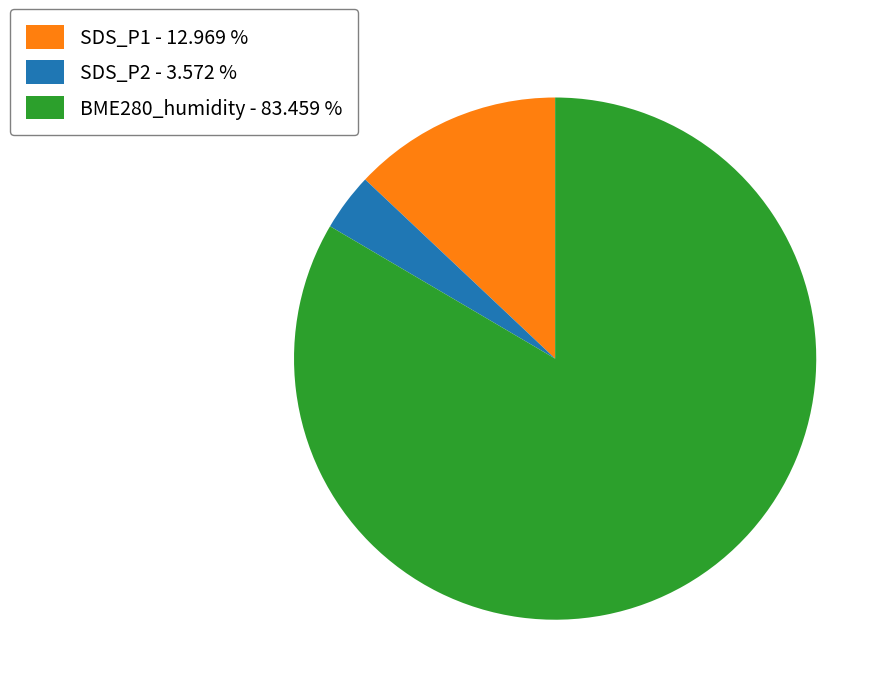

Is SDS_P1 - 12.969 % the majority of the pie?

No